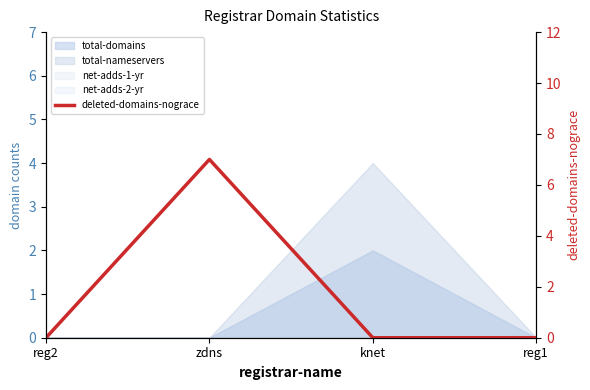

Reading right to left, extract all data points from this chart.

reg1=0	knet=0	zdns=7	reg2=0